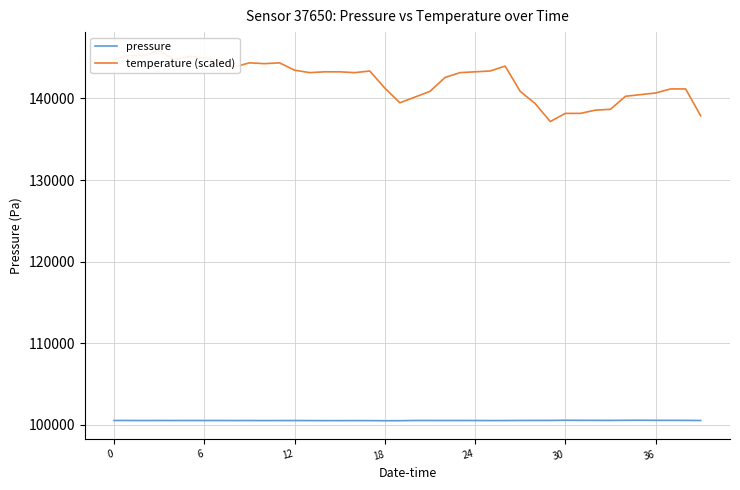

The value of temperature (scaled) at 26 is 222467.1. True or false?

False